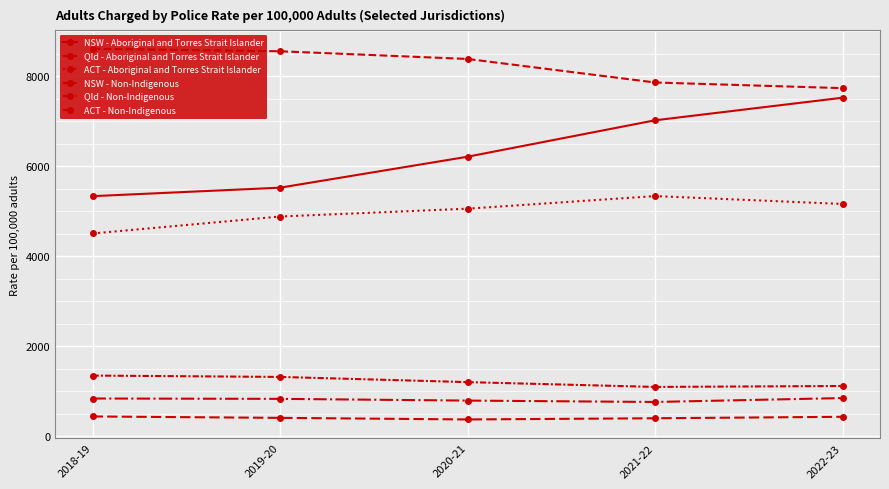

How many values in the ACT - Aboriginal and Torres Strait Islander series exceed 5055?

3